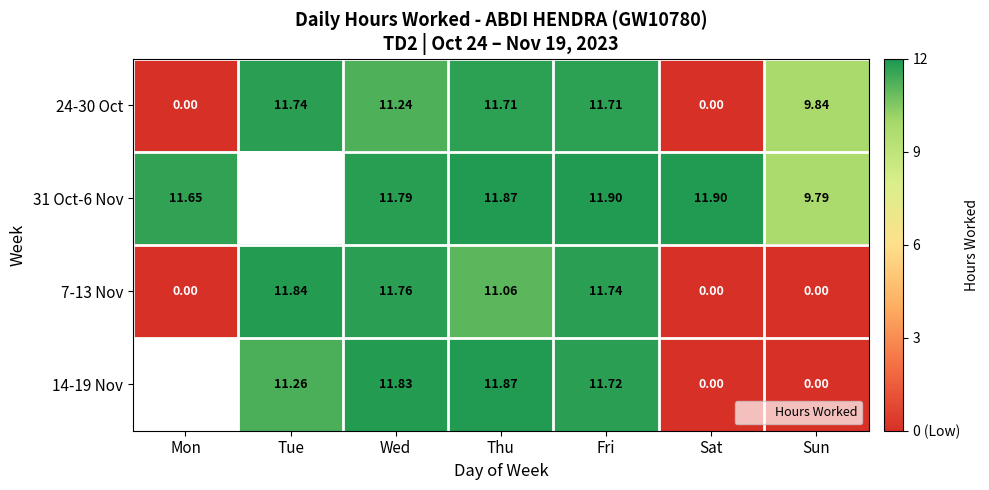

What value does the 24-30 Oct series have at Wed?

11.2